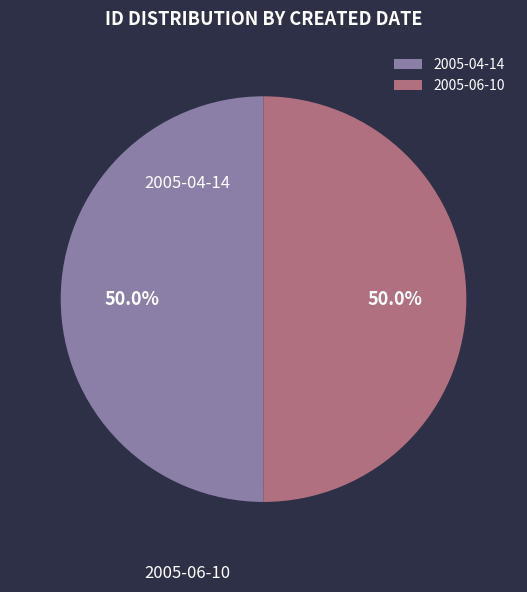

Which has a higher value, 2005-04-14 or 2005-06-10?

2005-06-10